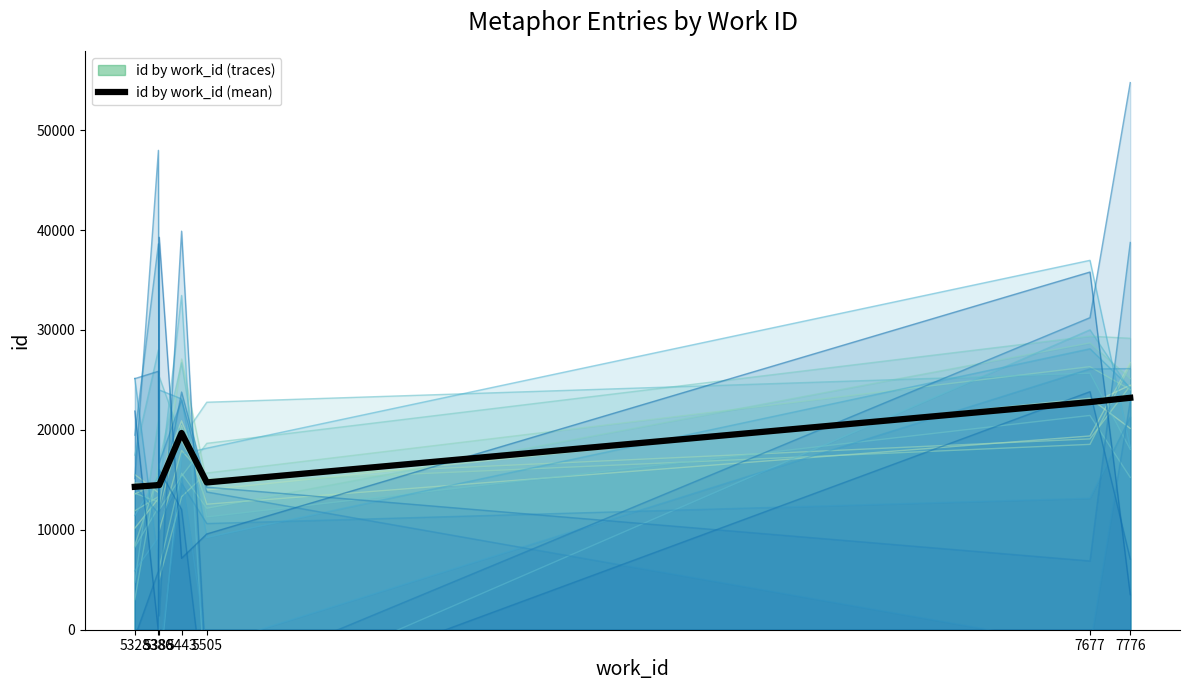

Reading right to left, transcribe all the data shown in this chart.

23209.0	22779.5	14739.0	19684.0	14475.0	14473.0	14302.0